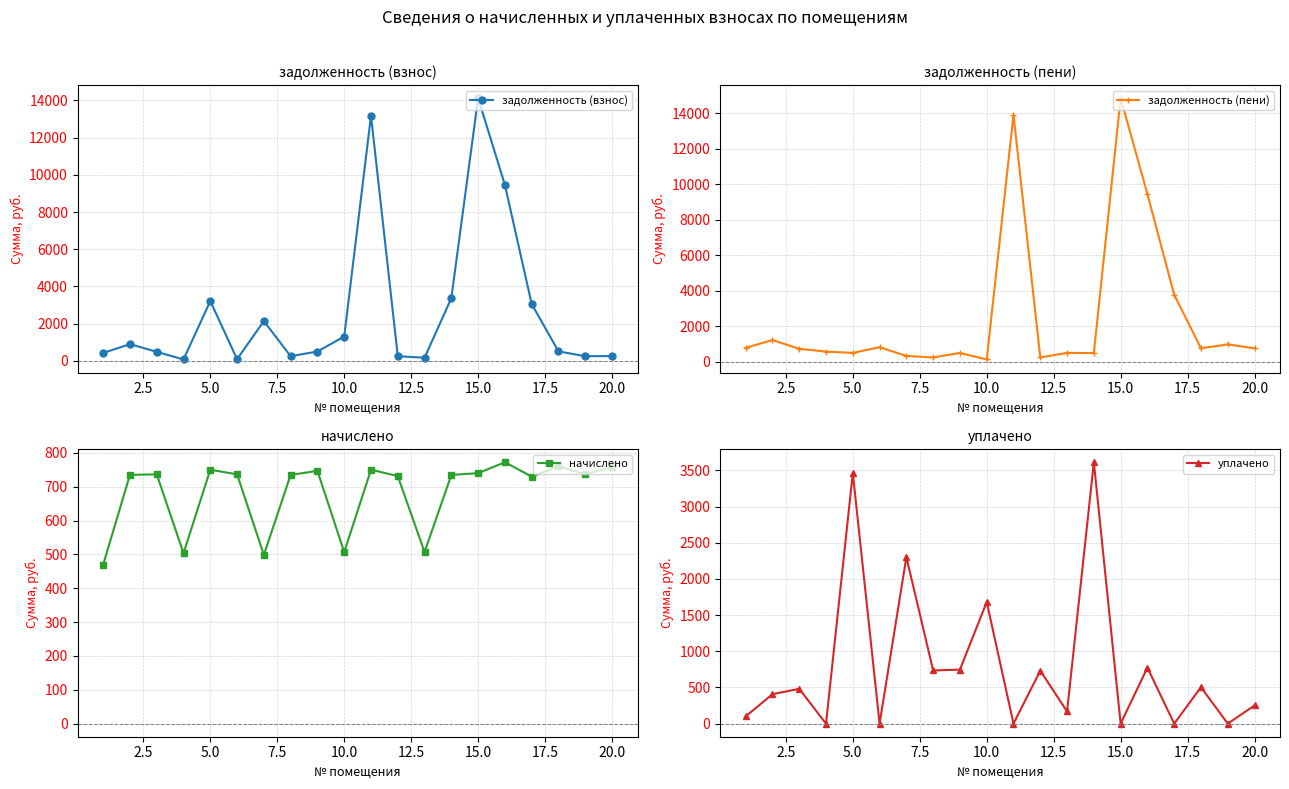

The value of задолженность (взнос) at 10.0 is 1304.4. True or false?

True